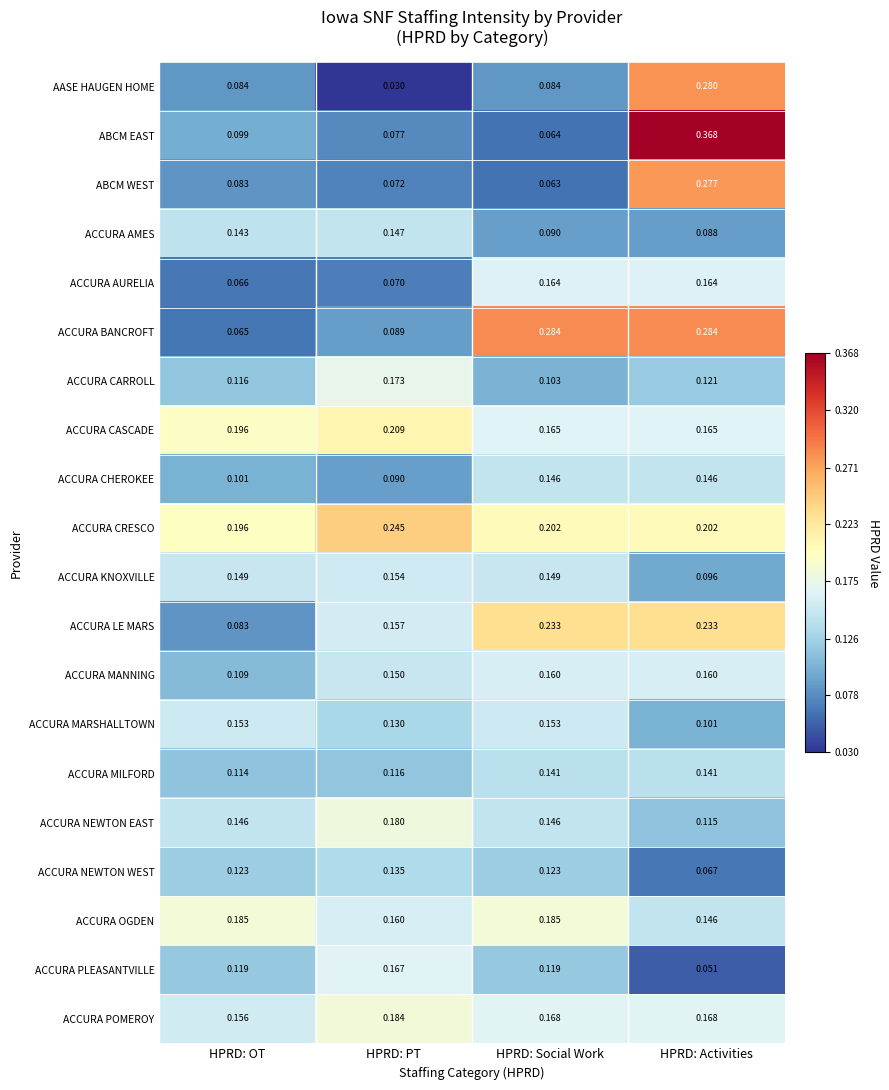

Rank the series by their maximum value, from lowest to highest.

ACCURA NEWTON WEST, ACCURA MILFORD, ACCURA CHEROKEE, ACCURA AMES, ACCURA MARSHALLTOWN, ACCURA KNOXVILLE, ACCURA MANNING, ACCURA AURELIA, ACCURA PLEASANTVILLE, ACCURA CARROLL, ACCURA NEWTON EAST, ACCURA POMEROY, ACCURA OGDEN, ACCURA CASCADE, ACCURA LE MARS, ACCURA CRESCO, ABCM WEST, AASE HAUGEN HOME, ACCURA BANCROFT, ABCM EAST